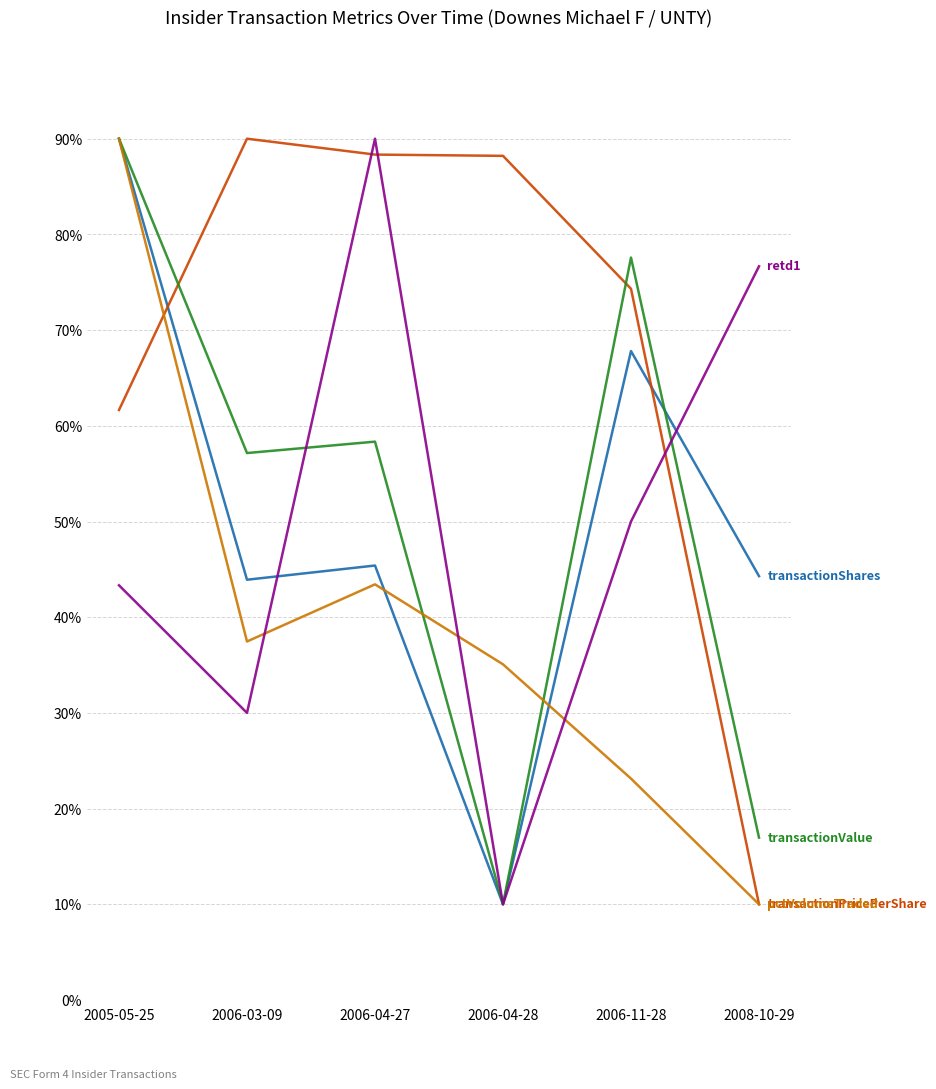

At which category is the sum across all series the highest?

2005-05-25